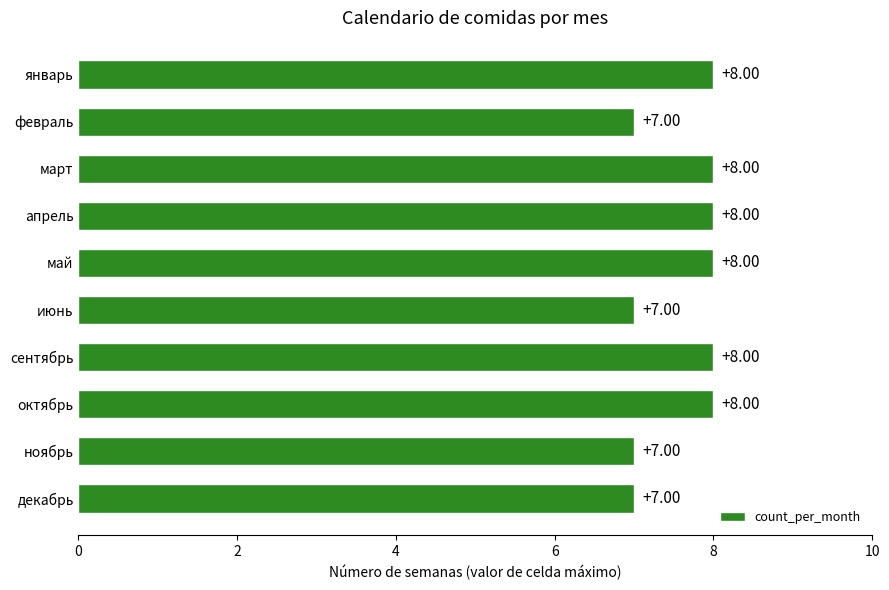

What is the difference between the maximum and minimum values?

1